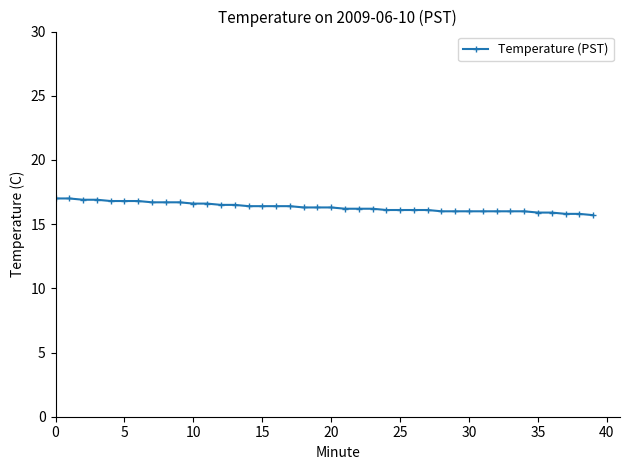

What is the average value?

16.3